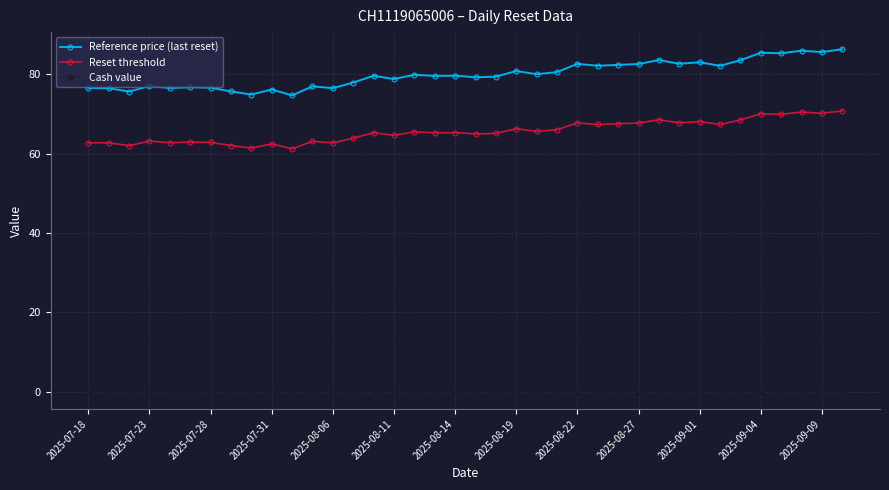

What is the maximum value for Reference price (last reset)?

86.3